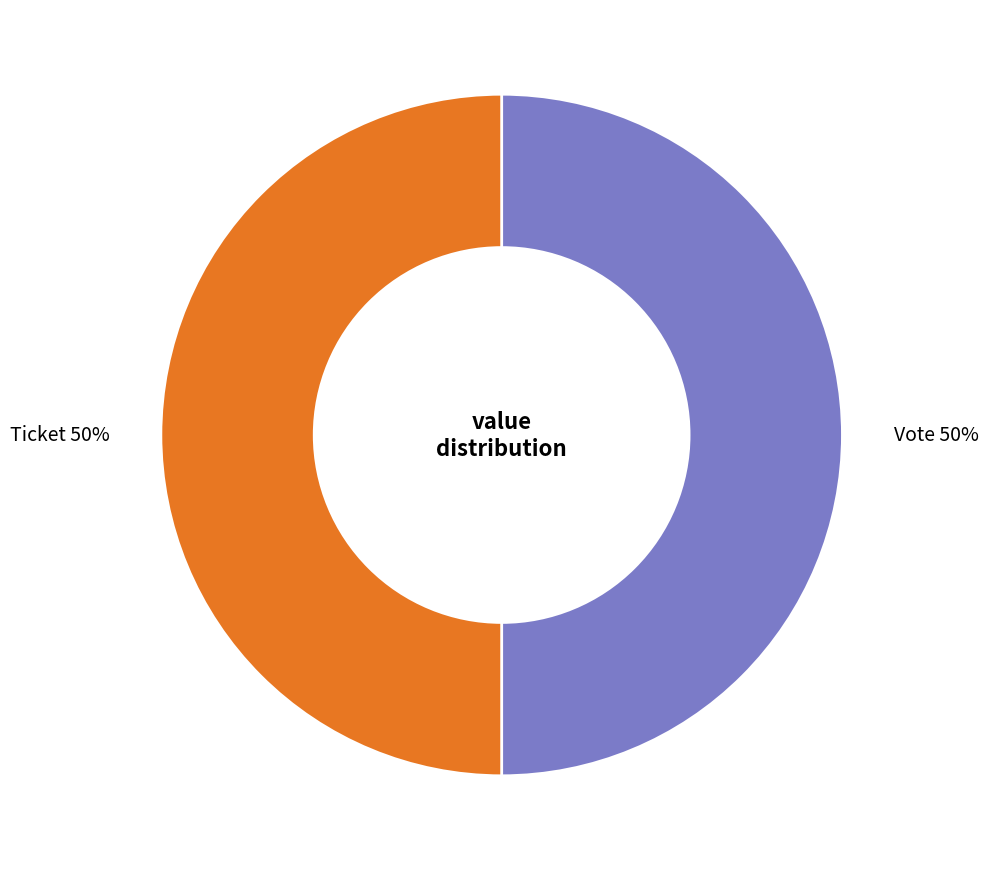

What is the ratio of the value at Ticket to the value at Vote?

1.0